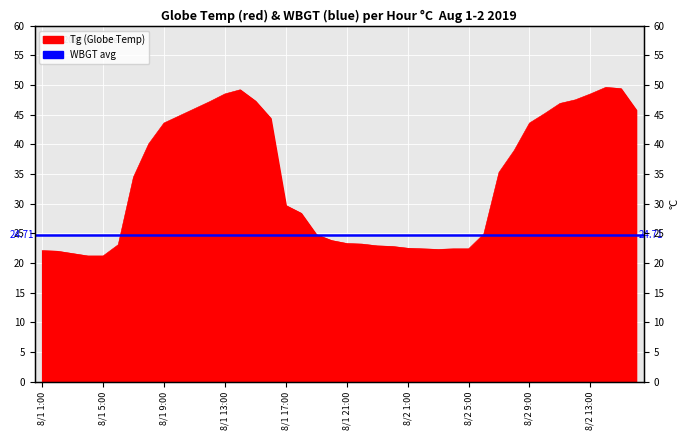

What is the smallest value displayed?

21.2